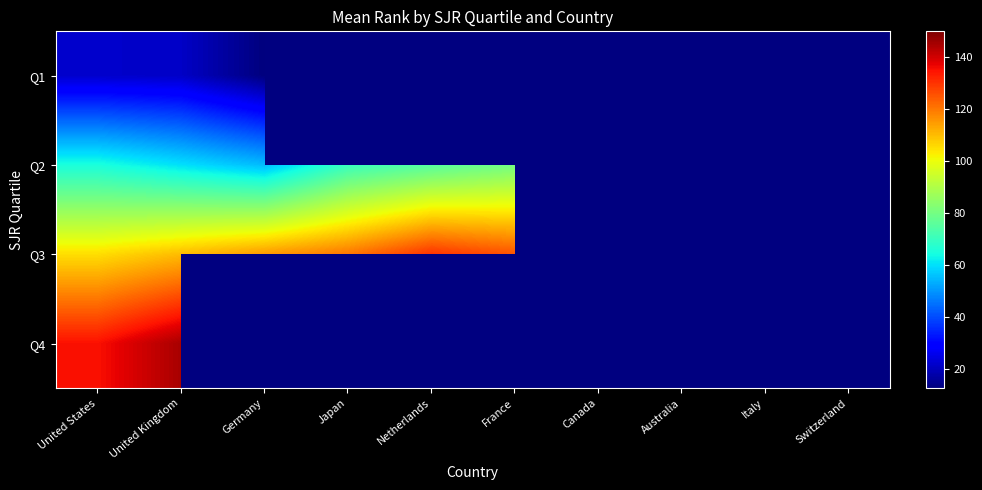

List the series in order of their overall mean, lowest first.

Q1, Q2, Q3, Q4